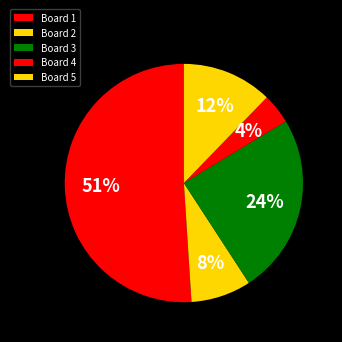

What percentage is the Board 4 slice, to the nearest percent?

4%